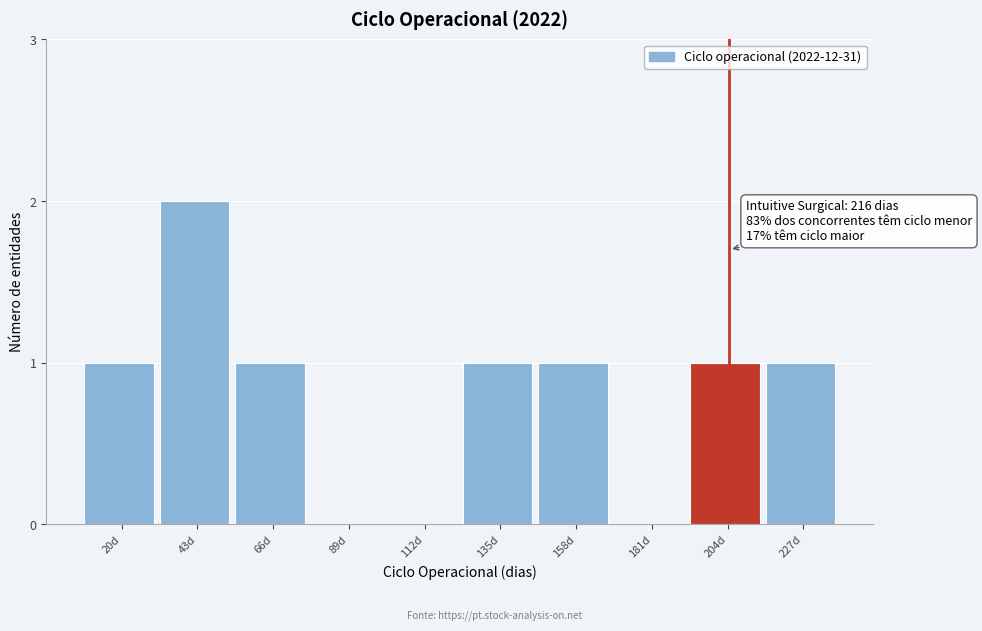

Reading left to right, what are all the values shown in this chart?

20d=1	43d=2	66d=1	89d=0	112d=0	135d=1	158d=1	181d=0	204d=1	227d=1